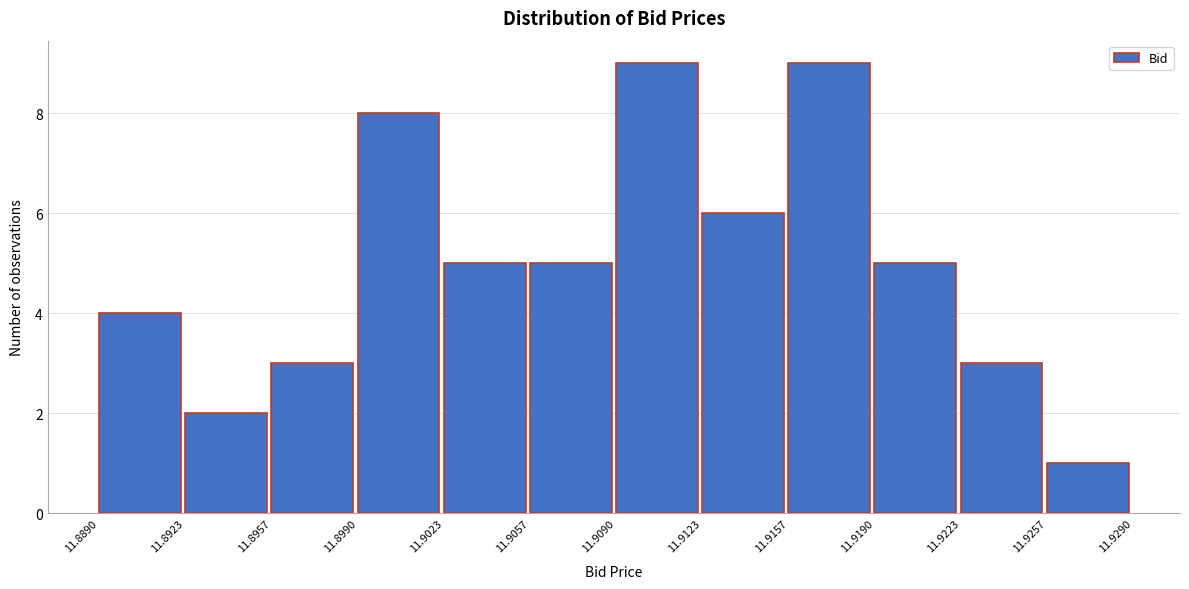

Reading left to right, list every bar in this chart as the range it spans on the x-axis followed by its height. The values are not printed on the chart, so give them approximately, as read against the axis.

11.8890 to 11.8923: 4
11.8923 to 11.8957: 2
11.8957 to 11.8990: 3
11.8990 to 11.9023: 8
11.9023 to 11.9057: 5
11.9057 to 11.9090: 5
11.9090 to 11.9123: 9
11.9123 to 11.9157: 6
11.9157 to 11.9190: 9
11.9190 to 11.9223: 5
11.9223 to 11.9257: 3
11.9257 to 11.9290: 1